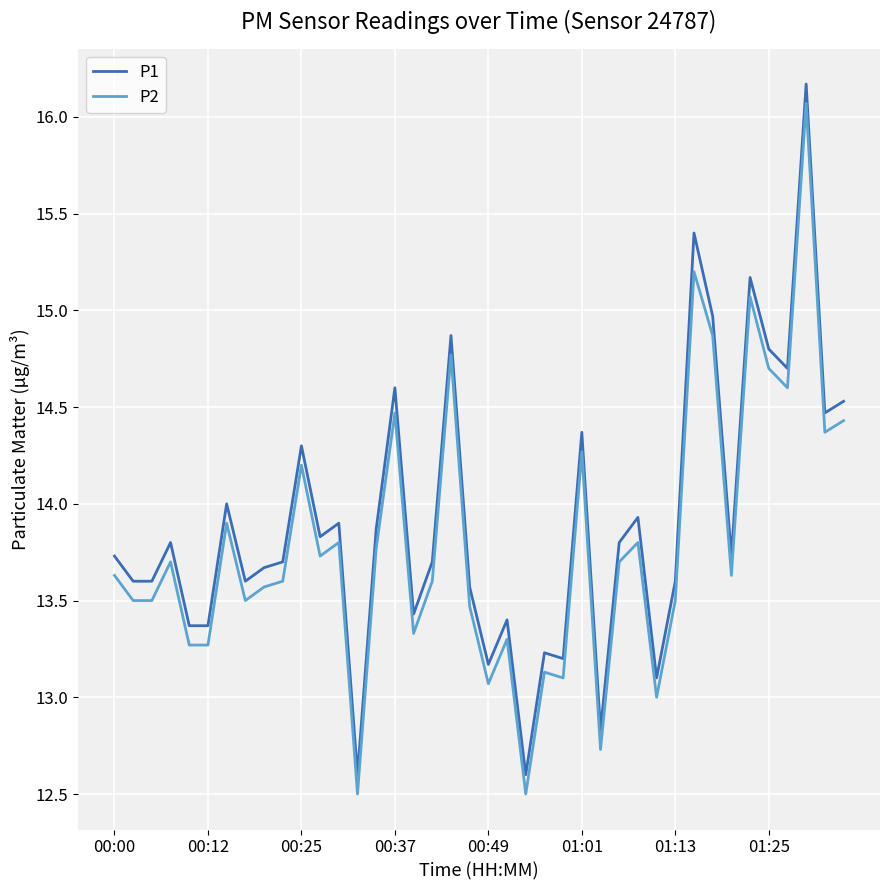

What is the maximum value for P2?

16.1